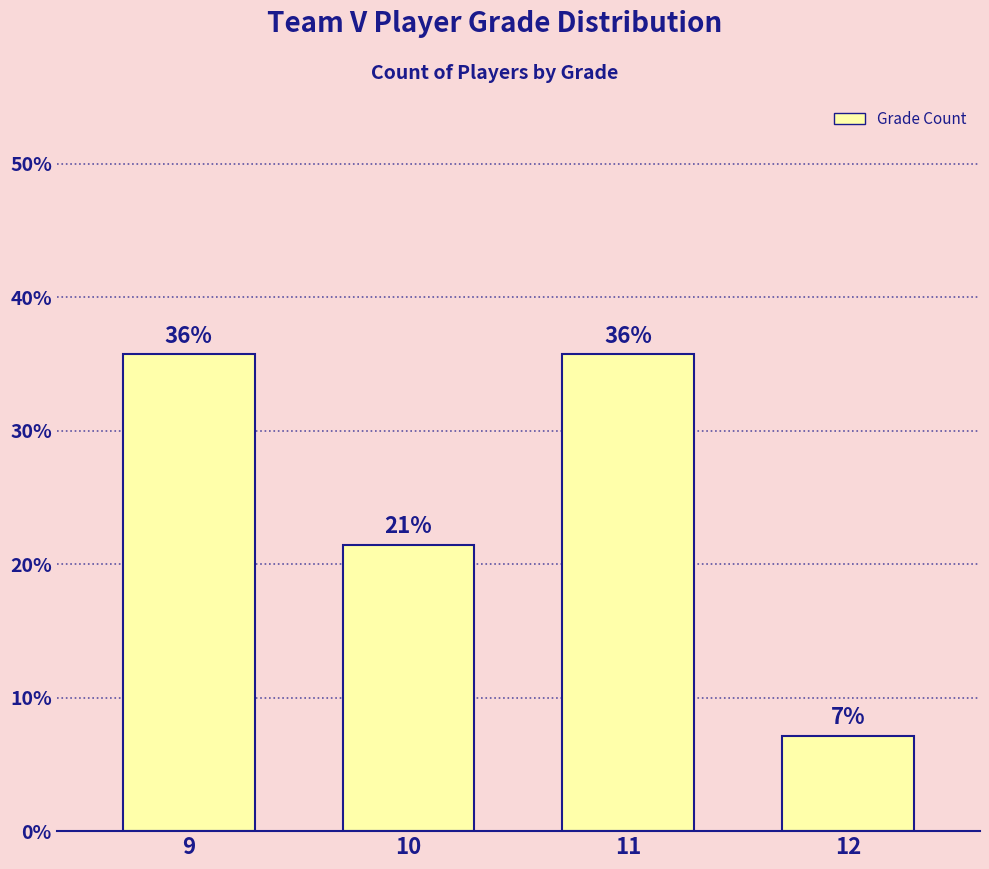

How many bars are there in total?

4